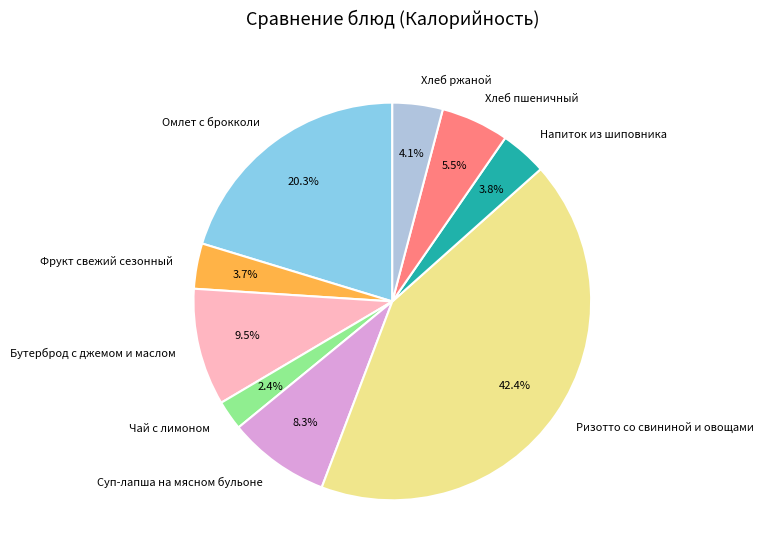

To the nearest percent, what is the difference between the Омлет с брокколи and Хлеб ржаной slice percentages?

16%